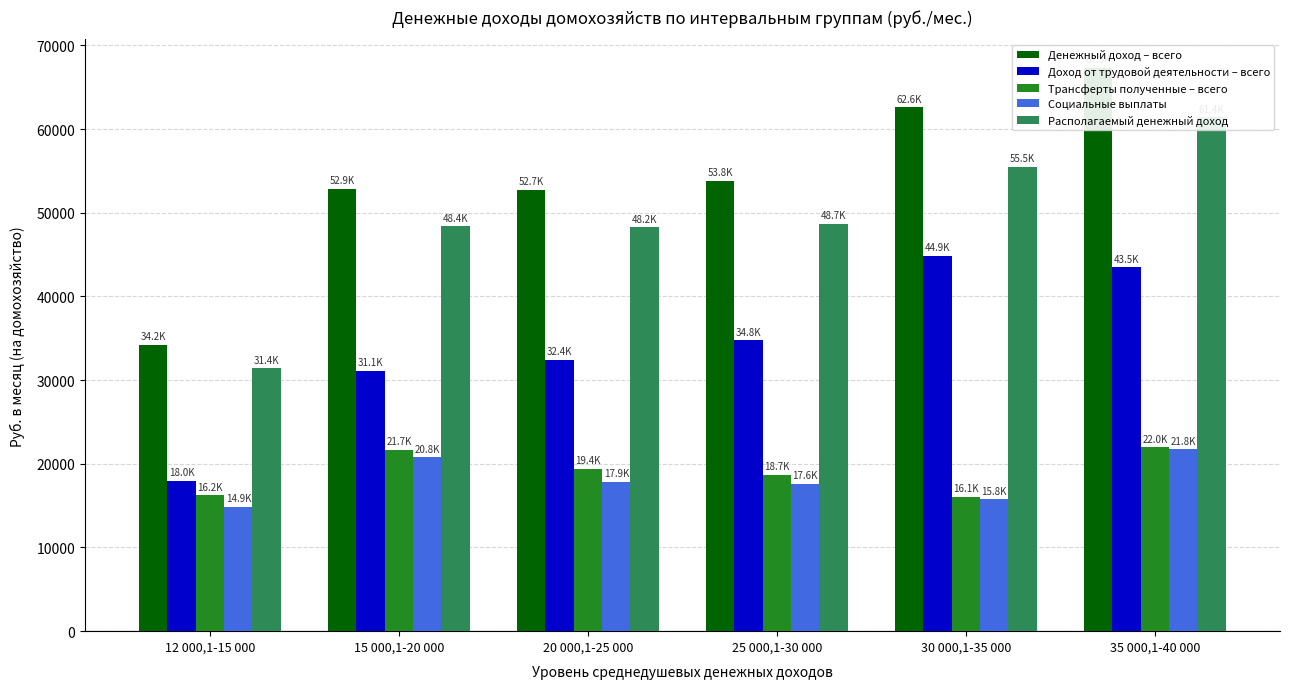

Where is Социальные выплаты nearest to the value 18334?

20 000,1-25 000